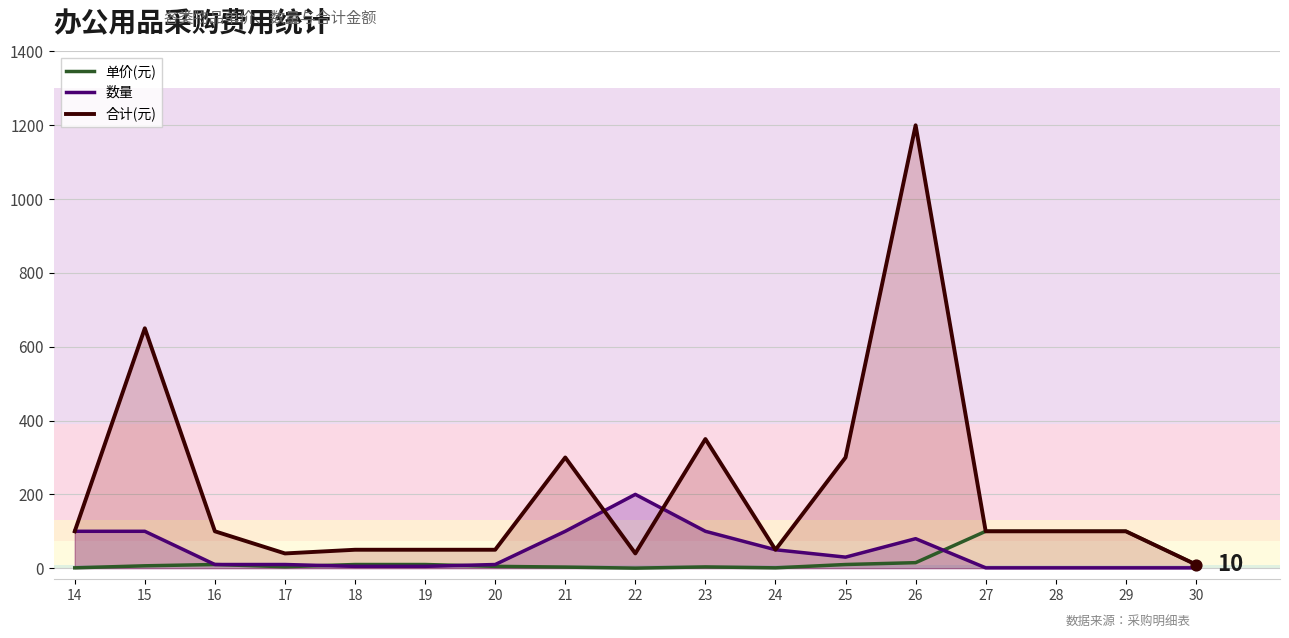

Between 22 and 26, which series saw the biggest shift?

合计(元)